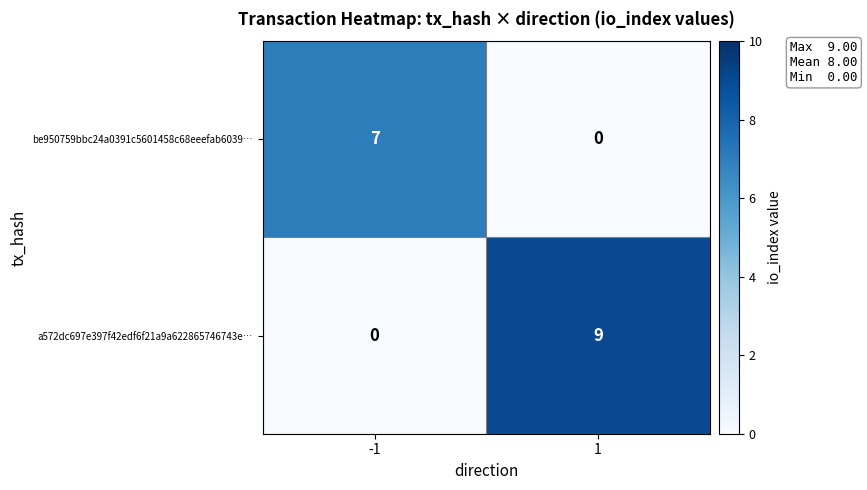

Is it true that a572dc697e397f42edf6f21a9a622865746743e… equals 9 at 1?

True